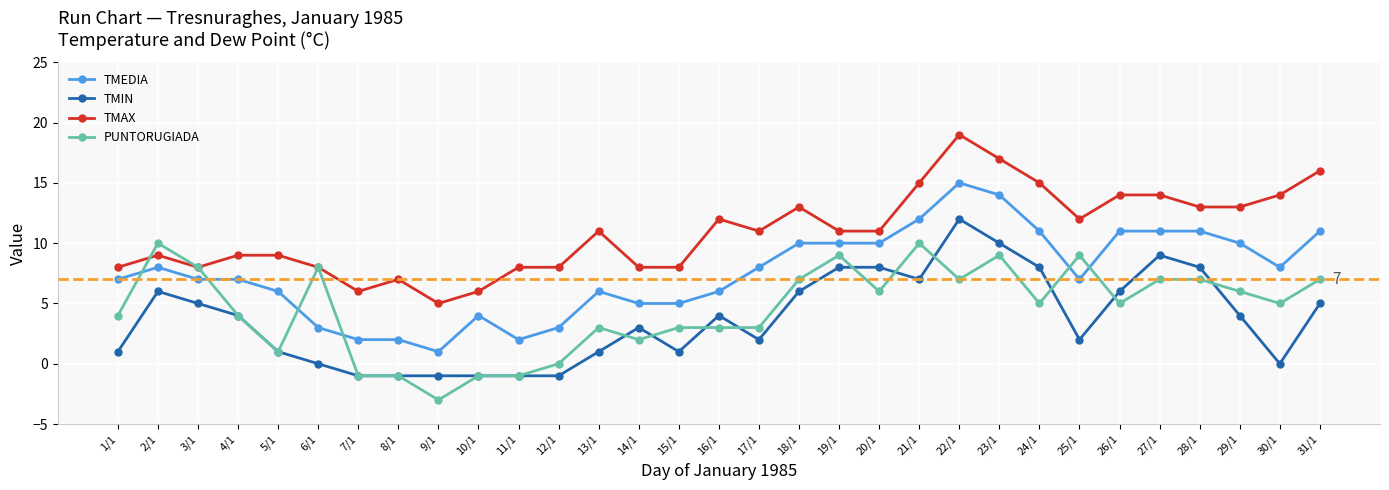

At which category does TMEDIA reach its first local peak?

2/1